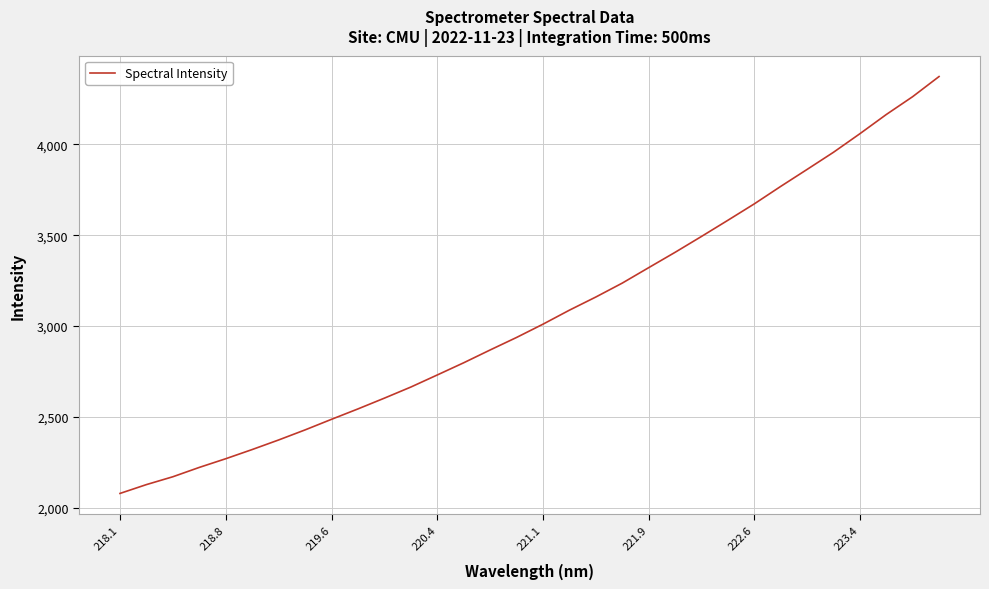

What is the greatest value displayed?

4374.0